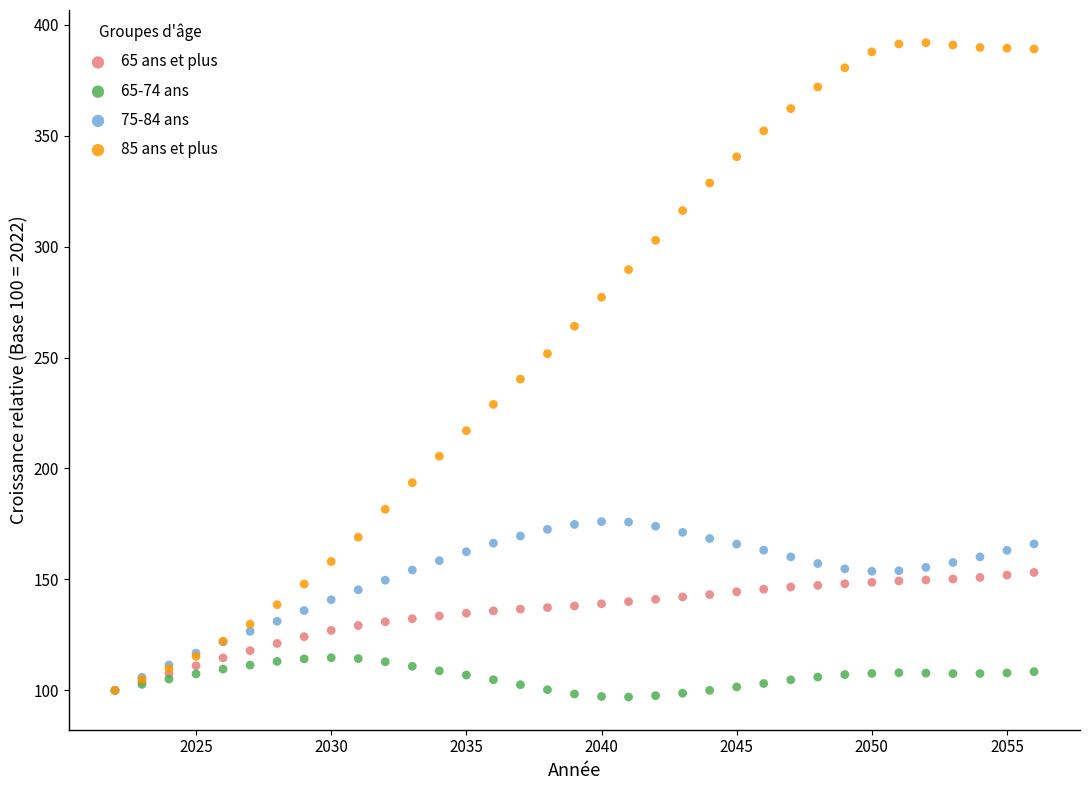

Across all series, what Y value is closest to 244?

240.3